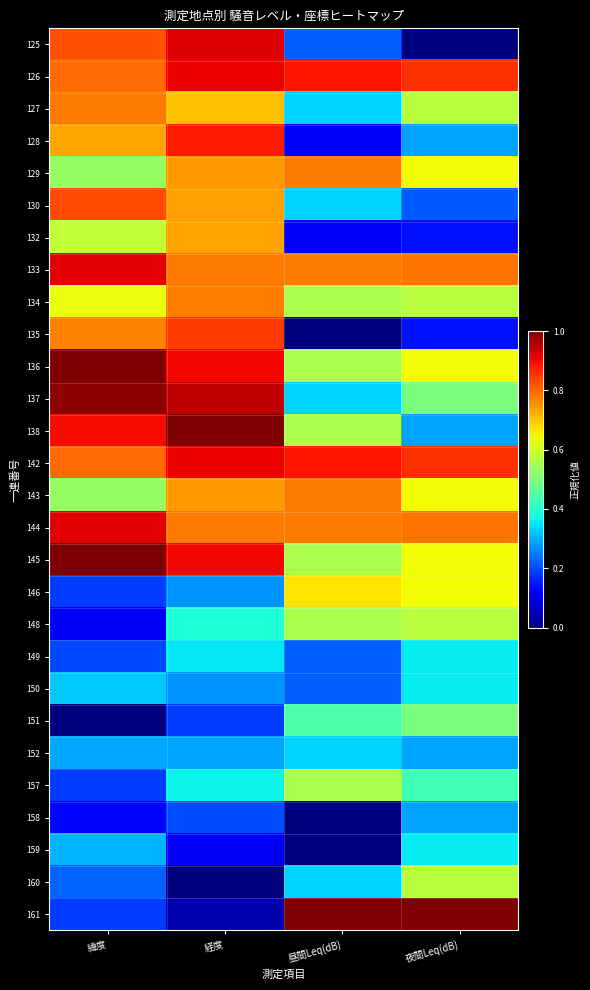

Count the number of data series in this chart.

28